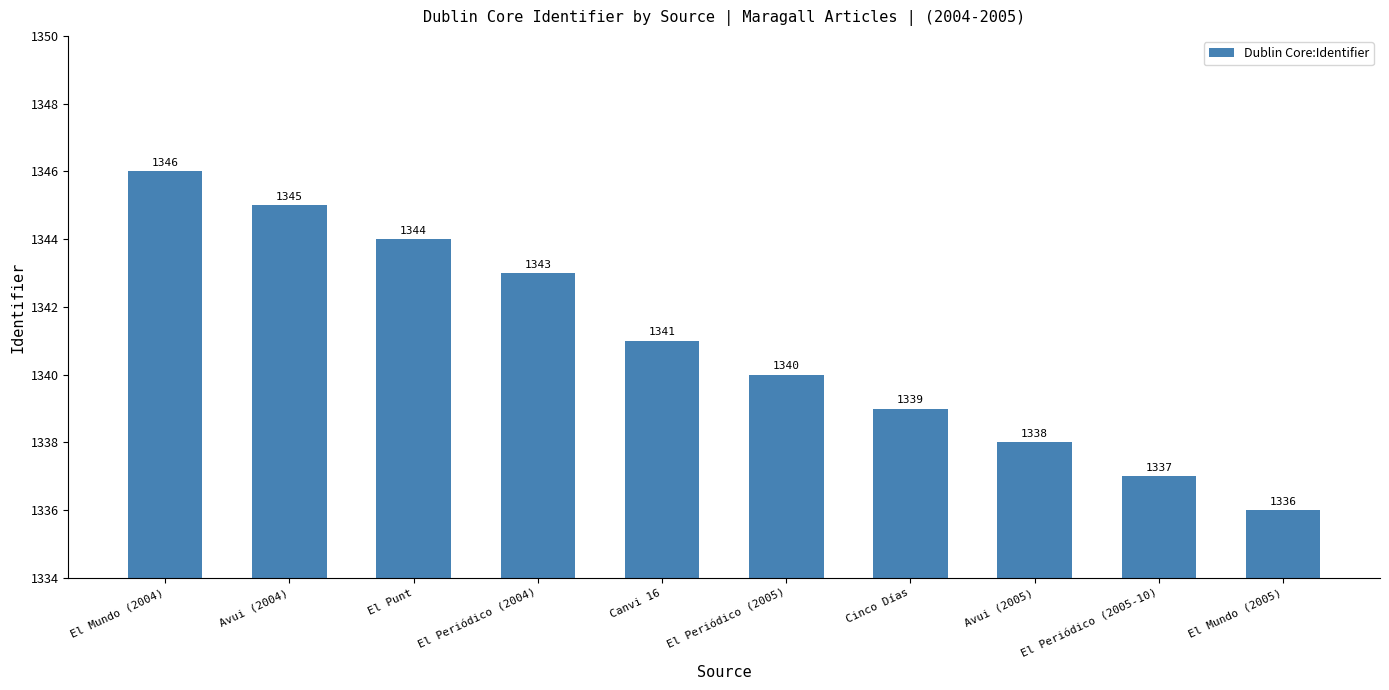

What is the label of the 8th bar from the right?

El Punt